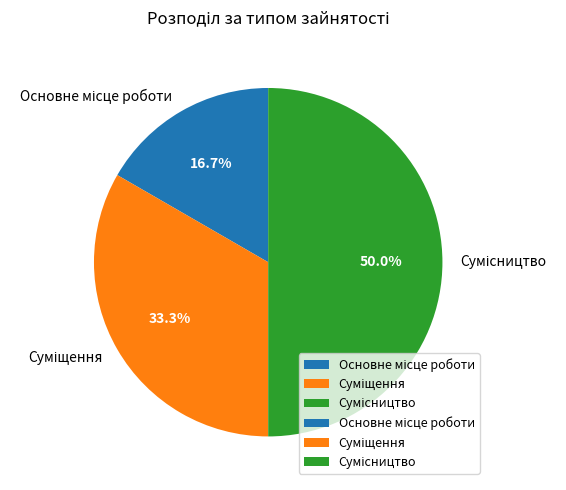

Which category has the biggest portion of the pie?

Сумісництво